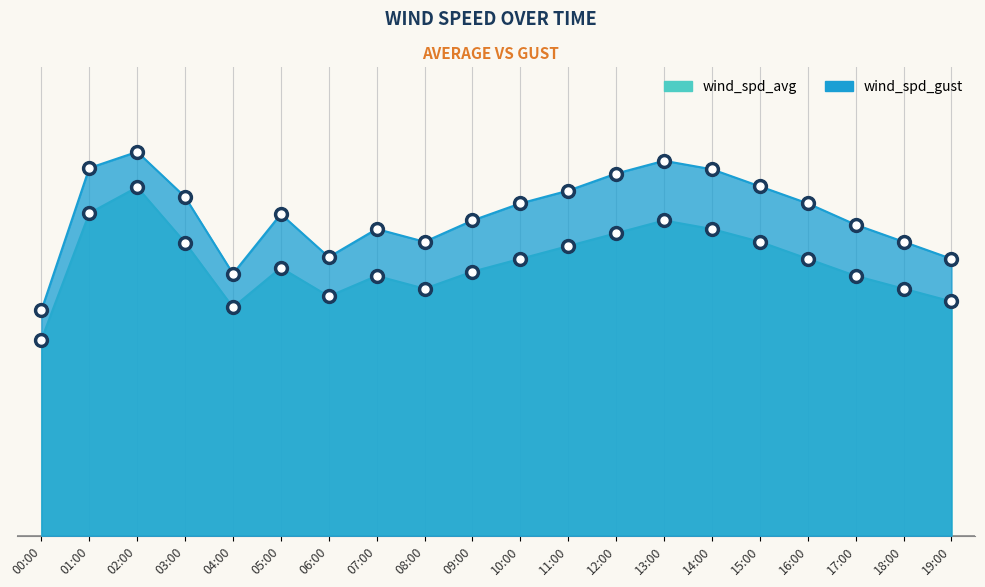

Which category has the lowest value in the wind_spd_gust series?

00:00